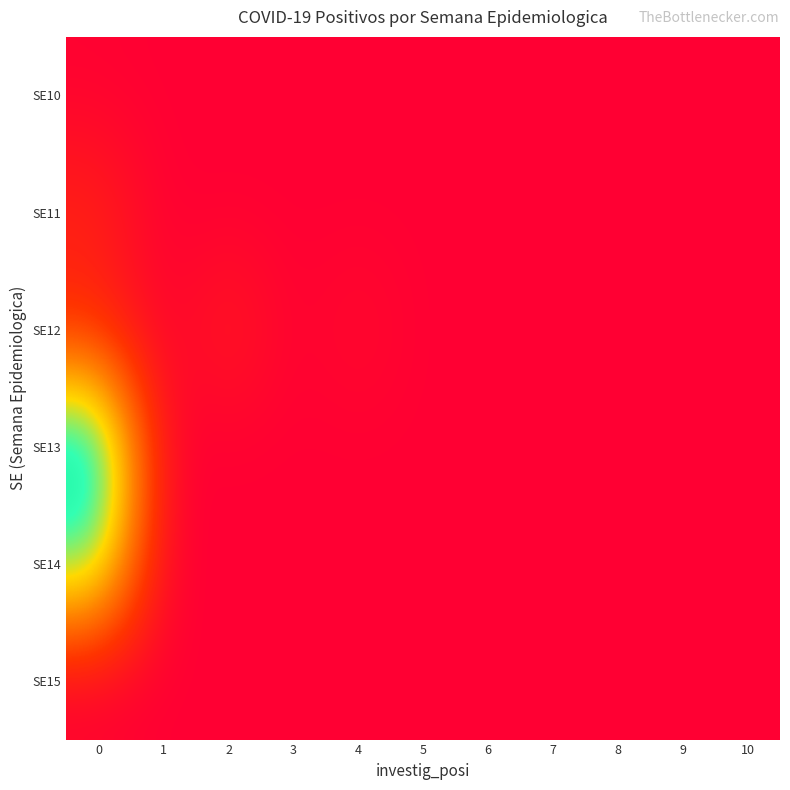

Reading left to right, what are all the values shown in this chart?

SE10: 0=31	1=0	2=0	3=0	4=0	5=0	6=0	7=0	8=0	9=0	10=0
SE11: 0=623	1=0	2=0	3=0	4=0	5=0	6=0	7=0	8=0	9=0	10=0
SE12: 0=670	1=0	2=558	3=0	4=231	5=0	6=0	7=0	8=0	9=0	10=0
SE13: 0=4519	1=0	2=0	3=0	4=0	5=0	6=0	7=0	8=0	9=0	10=0
SE14: 0=3499	1=0	2=0	3=0	4=0	5=0	6=0	7=0	8=0	9=0	10=0
SE15: 0=8	1=0	2=0	3=0	4=0	5=0	6=0	7=0	8=0	9=0	10=0